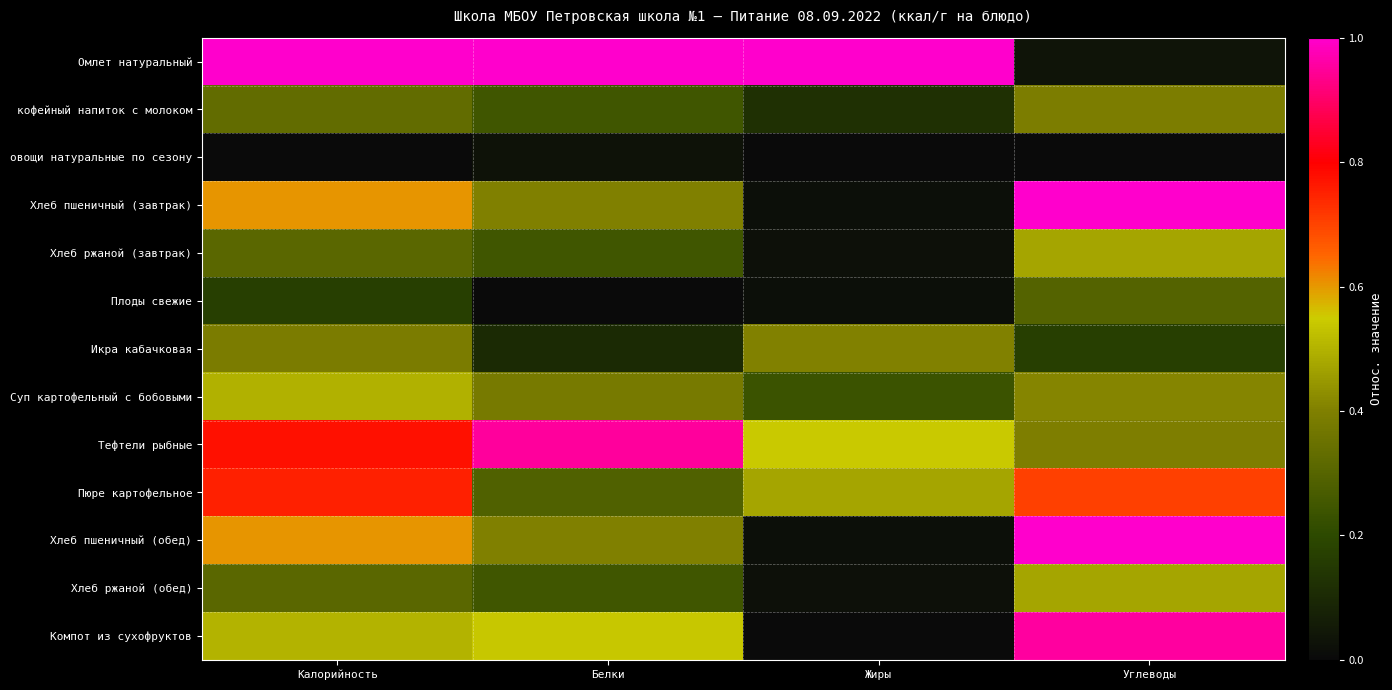

Which label corresponds to the smallest value in the chart?

Калорийность